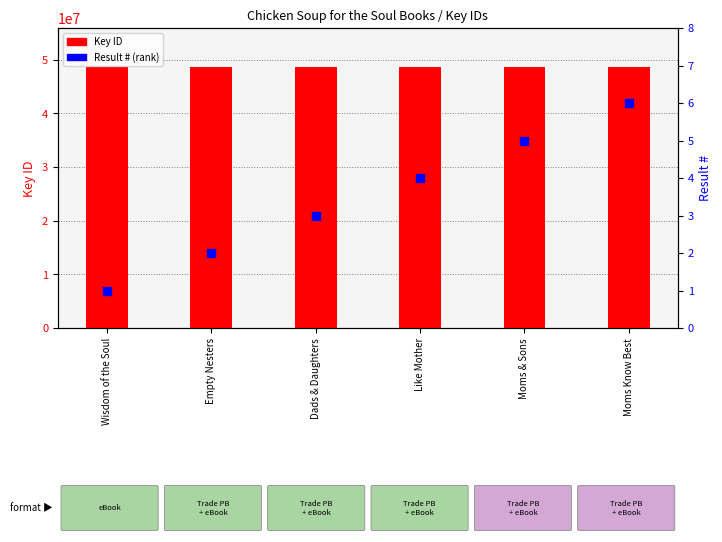

At which category is the sum across all series the highest?

Empty Nesters